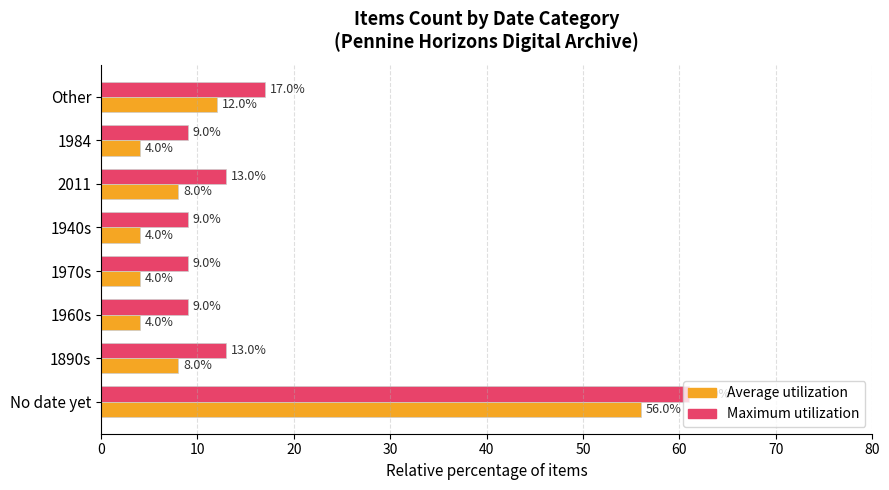

At which category is the sum across all series the highest?

No date yet